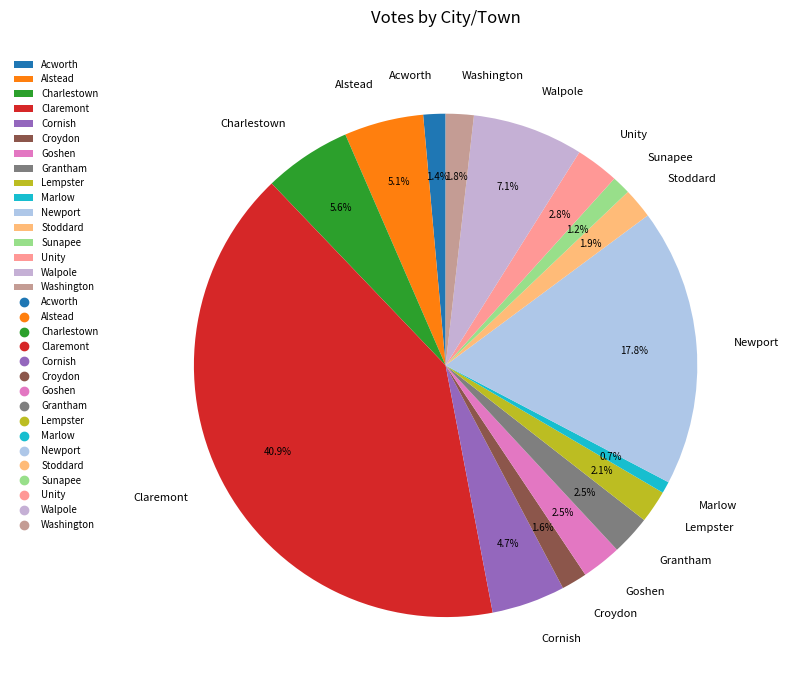

What is the ratio of the value at Claremont to the value at Cornish?

8.7